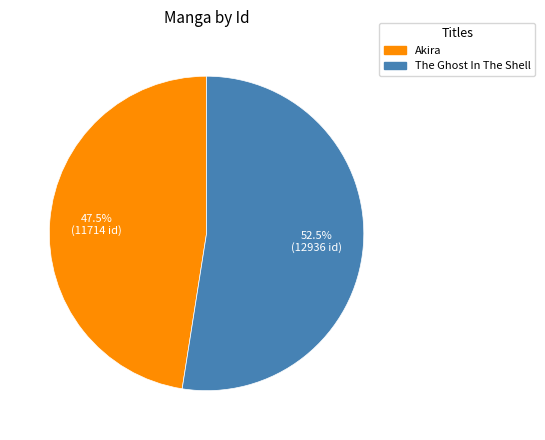

What percentage is NOT represented by The Ghost In The Shell?

47.5%